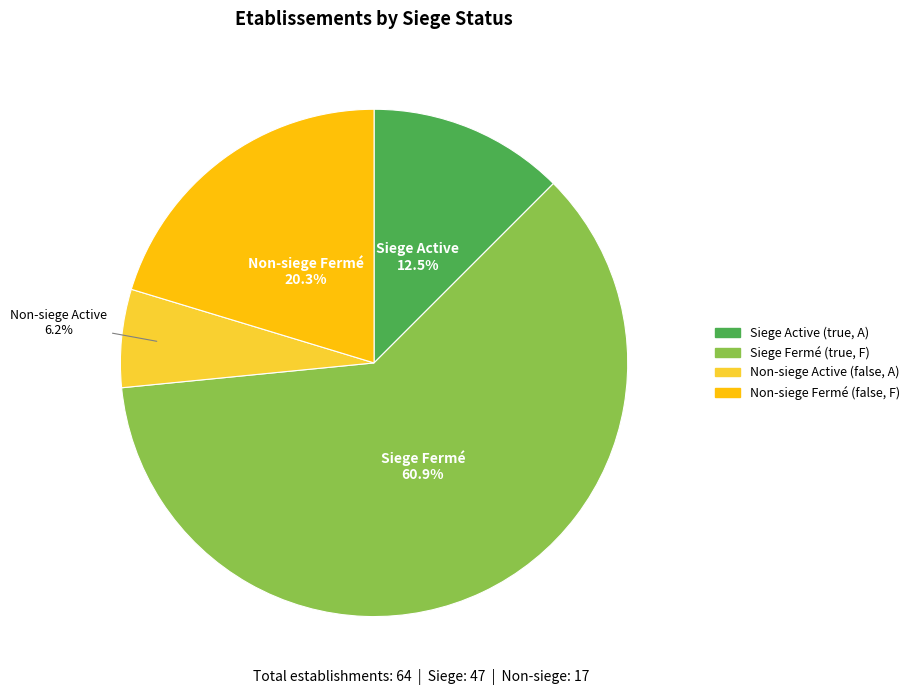

How many slices are in this pie chart?

4